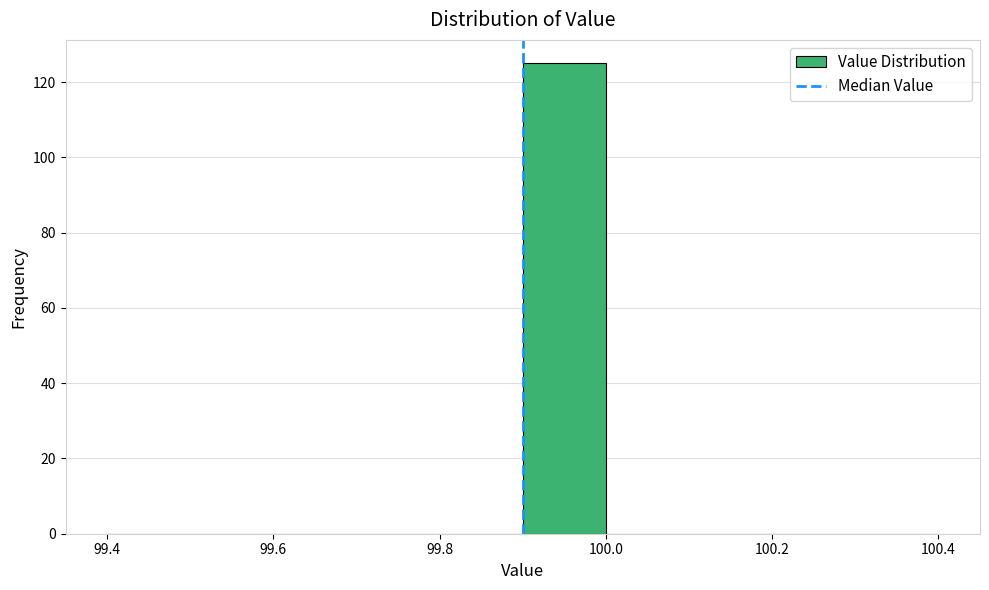

Reading left to right, list every bar in this chart as the range it spans on the x-axis followed by its height. The values are not printed on the chart, so give them approximately, as read against the axis.

99.4 to 99.5: 0
99.5 to 99.6: 0
99.6 to 99.7: 0
99.7 to 99.8: 0
99.8 to 99.9: 0
99.9 to 100.0: 126
100.0 to 100.1: 0
100.1 to 100.2: 0
100.2 to 100.3: 0
100.3 to 100.4: 0